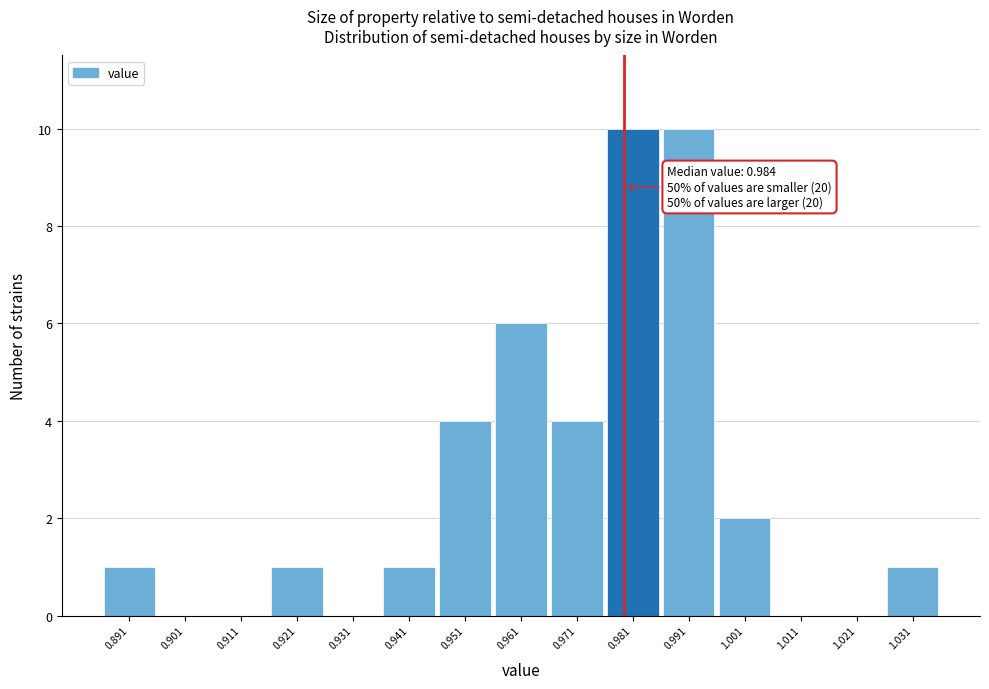

Reading left to right, transcribe all the data shown in this chart.

0.891=1	0.901=0	0.911=0	0.921=1	0.931=0	0.941=1	0.951=4	0.961=6	0.971=4	0.981=10	0.991=10	1.001=2	1.011=0	1.021=0	1.031=1